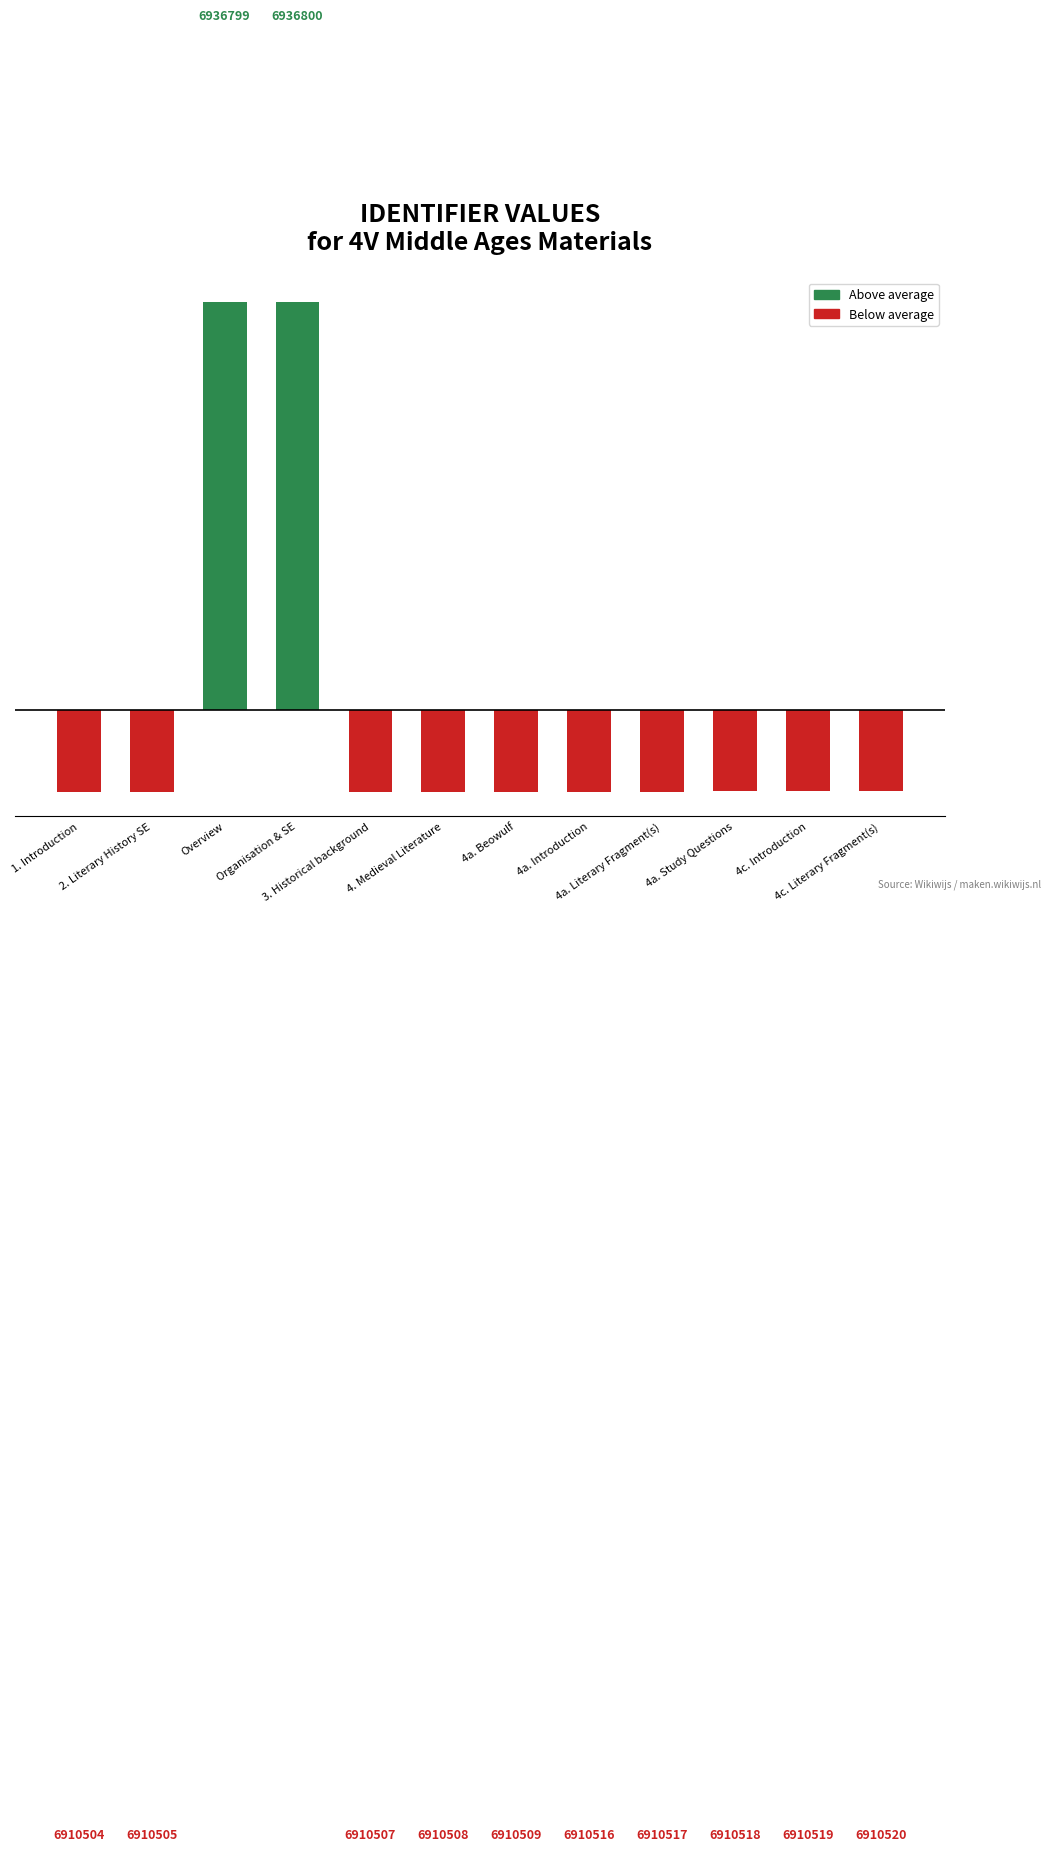

What is the approximate value at 4c. Literary Fragment(s)?

-4373.5